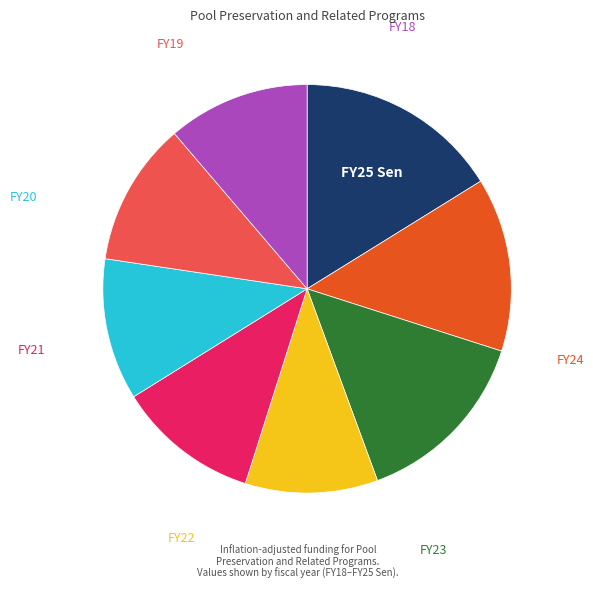

Is there a majority slice in this chart?

No